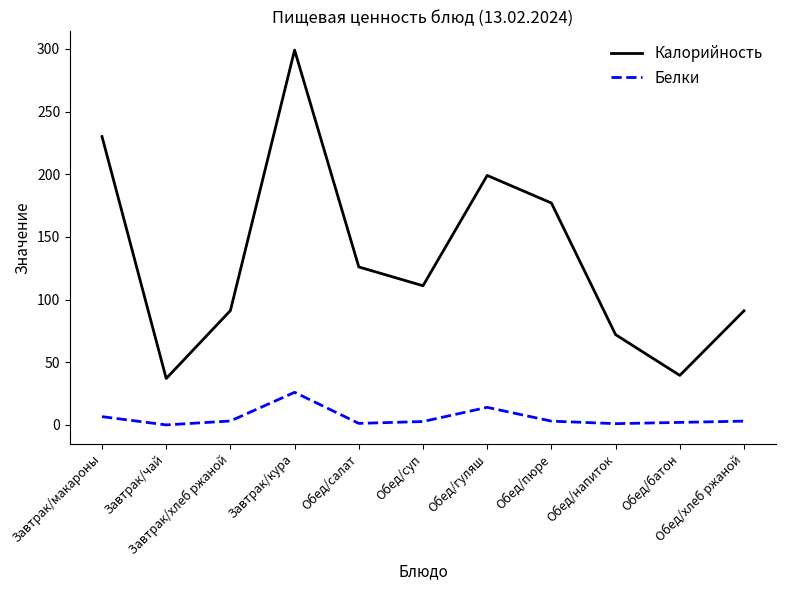

Is the value of Калорийность at Завтрак/макароны greater than the value of Белки at Завтрак/макароны?

Yes